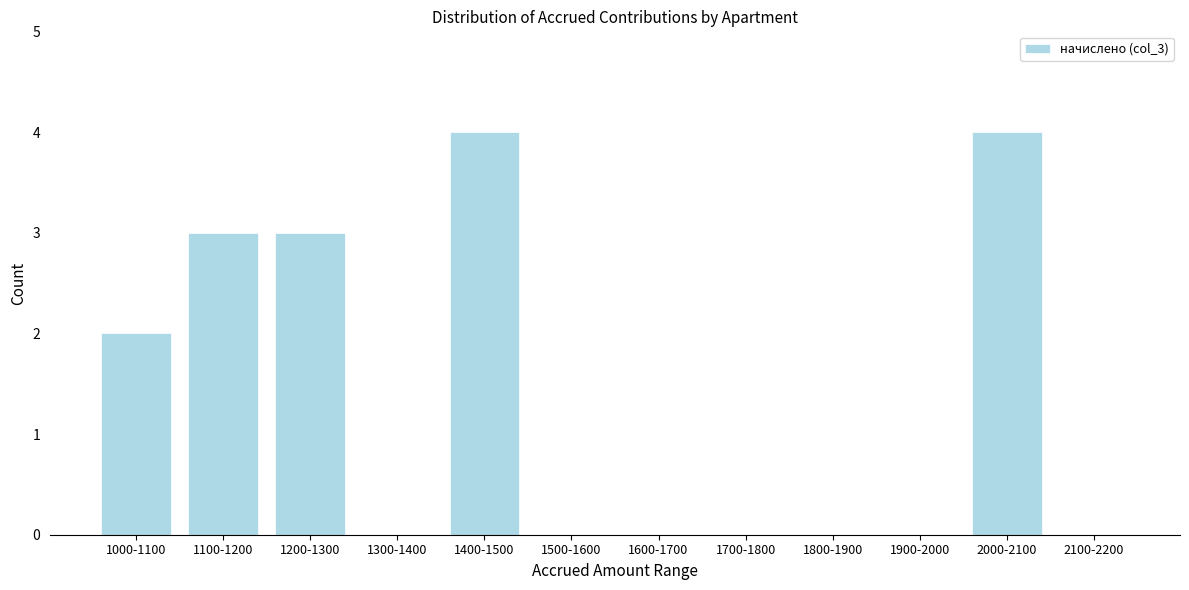

Reading left to right, what are all the values shown in this chart?

1000-1100=2	1100-1200=3	1200-1300=3	1300-1400=0	1400-1500=4	1500-1600=0	1600-1700=0	1700-1800=0	1800-1900=0	1900-2000=0	2000-2100=4	2100-2200=0